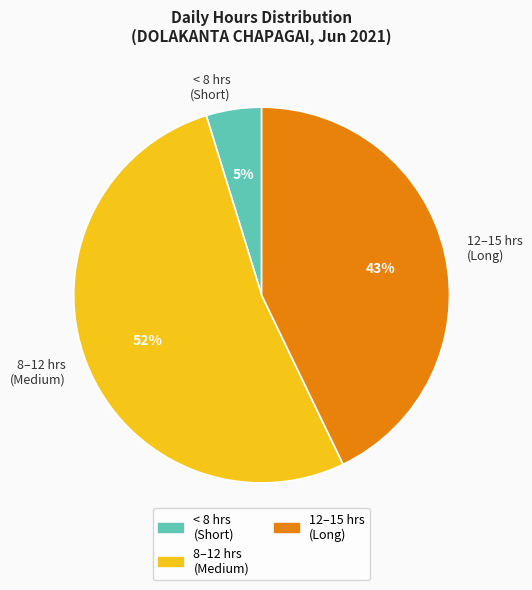

Which category accounts for the majority?

8–12 hrs (Medium)